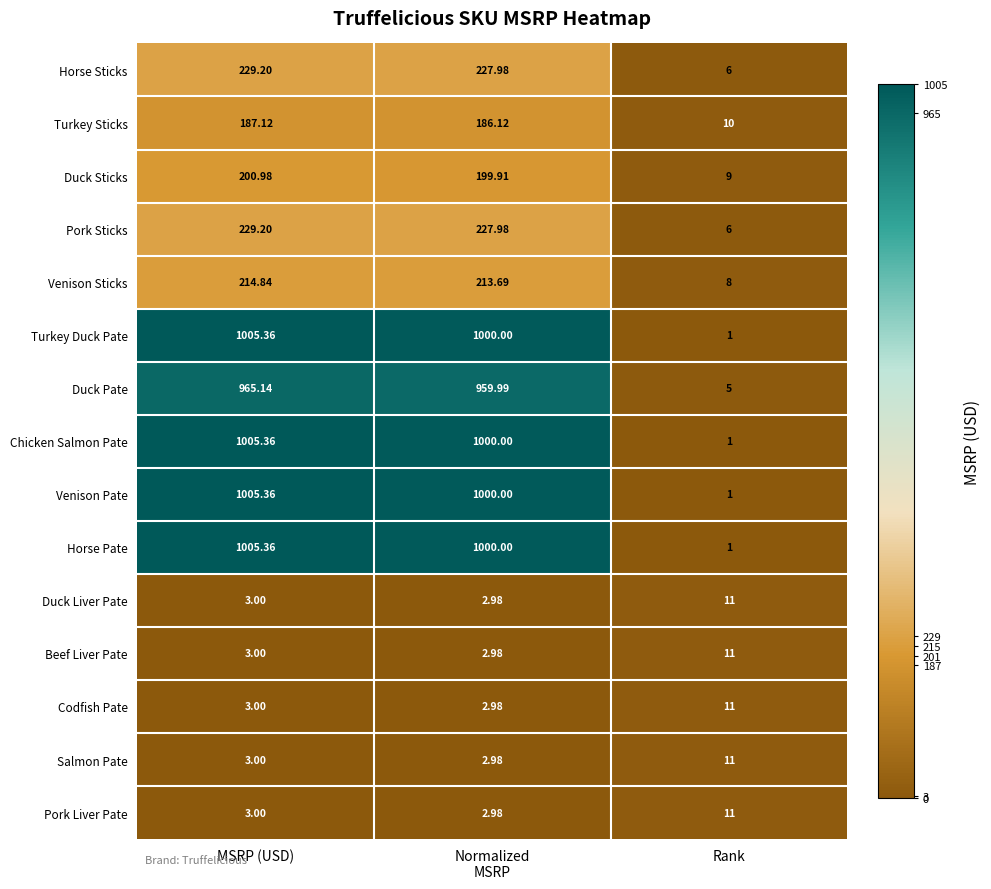

At which category is the sum across all series the highest?

MSRP (USD)